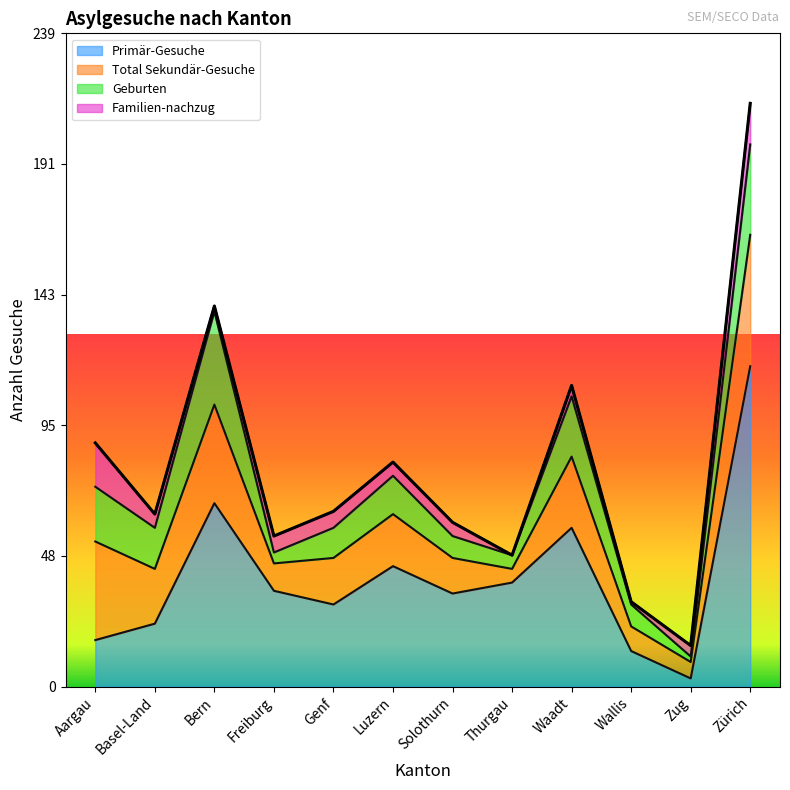

How many data points in Geburten are less than 14?

6